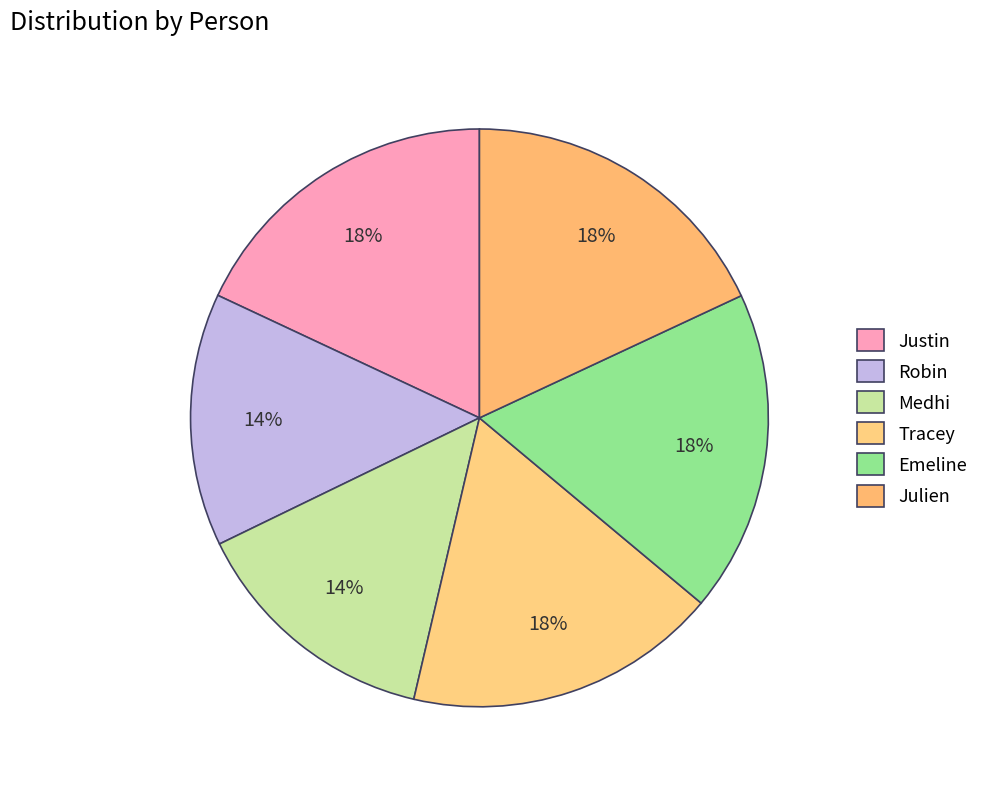

What portion of the pie excludes Justin?

82.0%